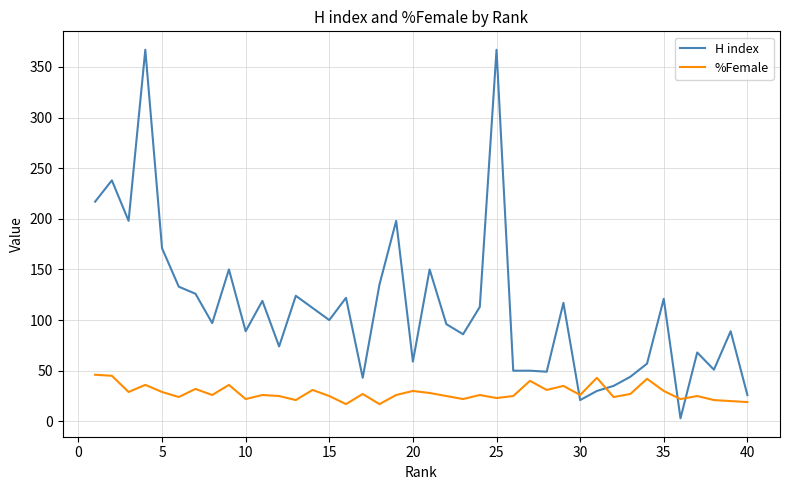

Rank the series by their maximum value, from highest to lowest.

H index, %Female